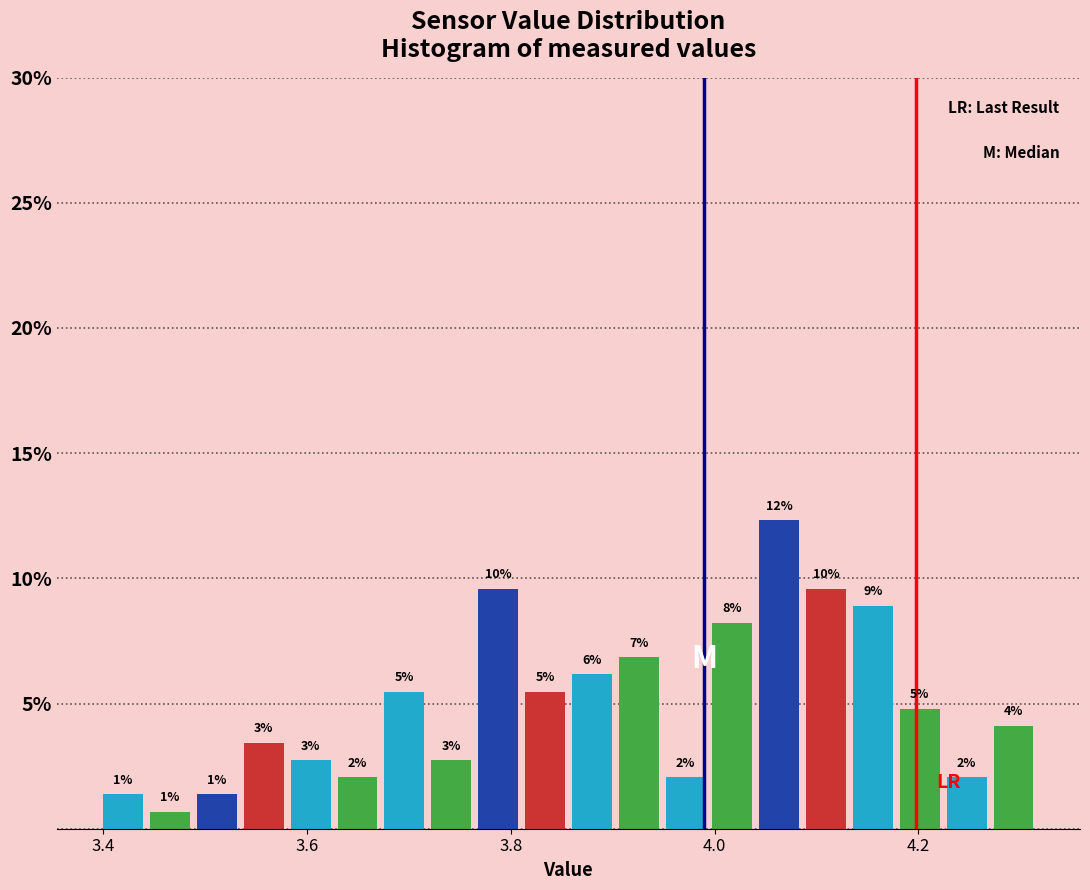

Around what value on the x-axis is the tallest bar? Give the approximate position of its centre, as read against the axis.

4.06